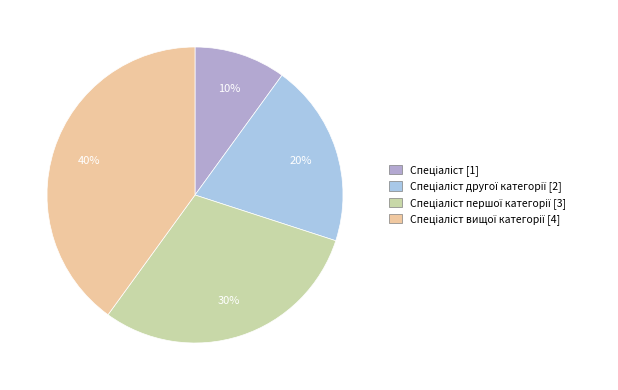

Is there any slice that represents more than half of the pie?

No